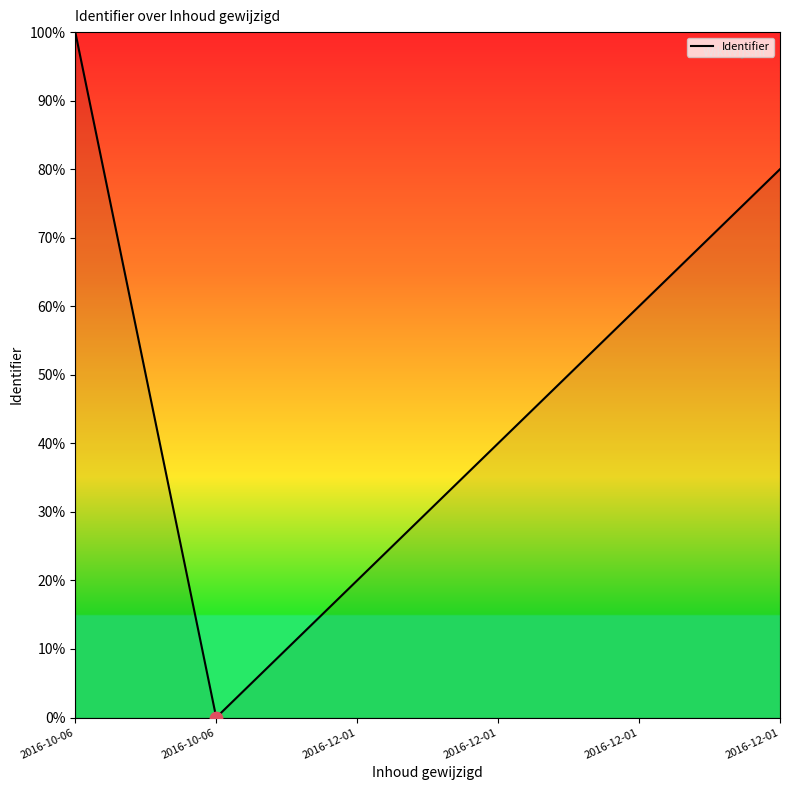

How many series are shown in this chart?

1